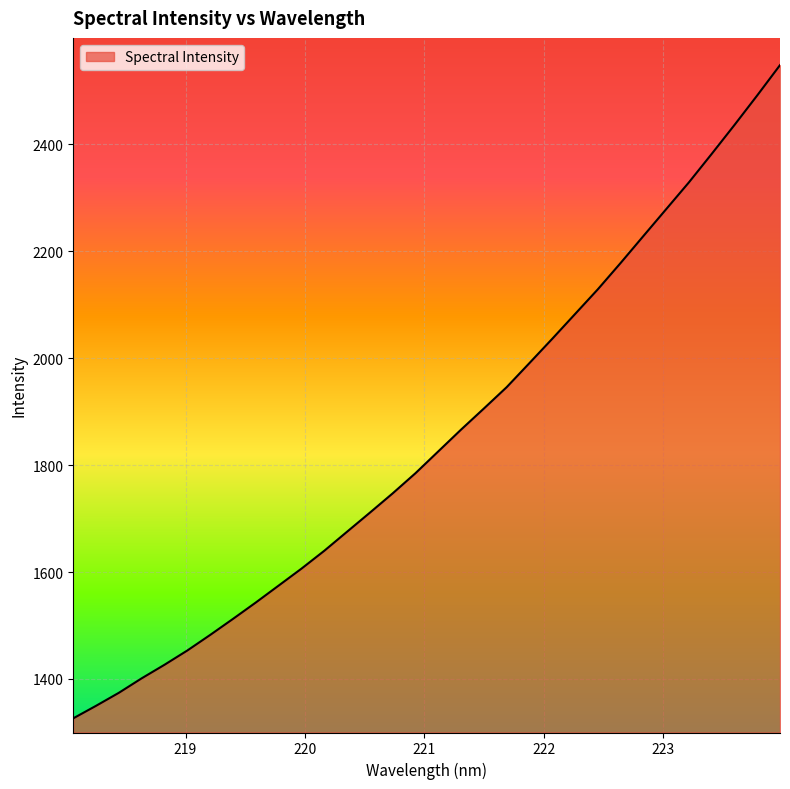

What is the difference between the maximum and minimum values?

1222.0